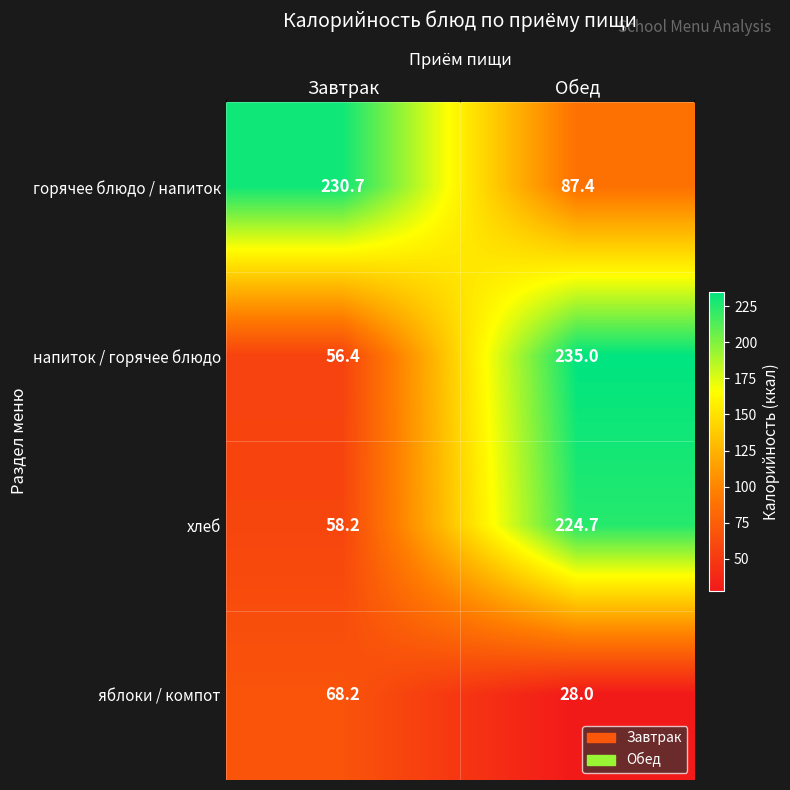

Which category has the lowest value across all series?

Обед